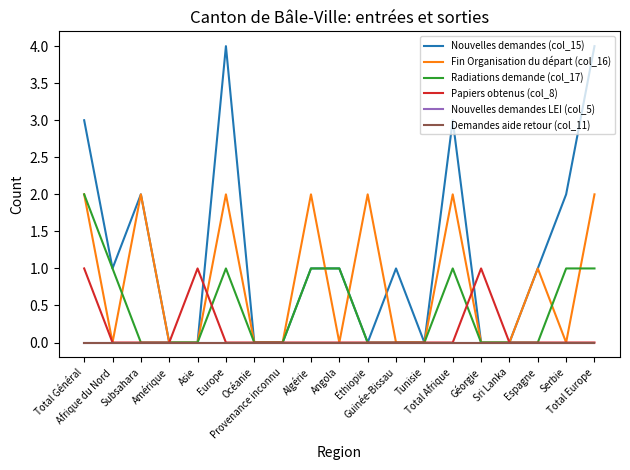

The value of Nouvelles demandes LEI (col_5) at Subsahara is 0. True or false?

True